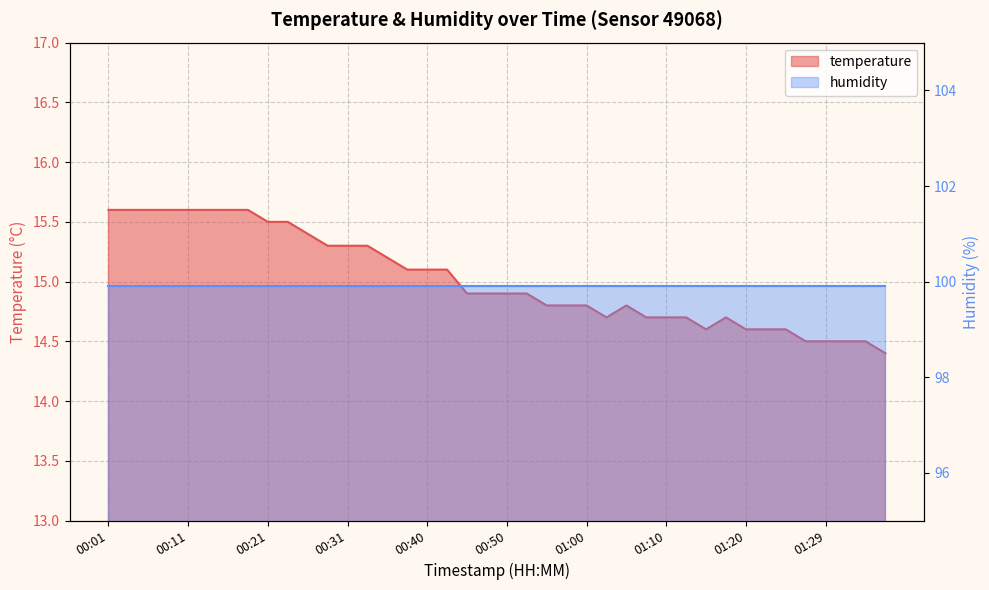

At which label is the value closest to 15?

00:38